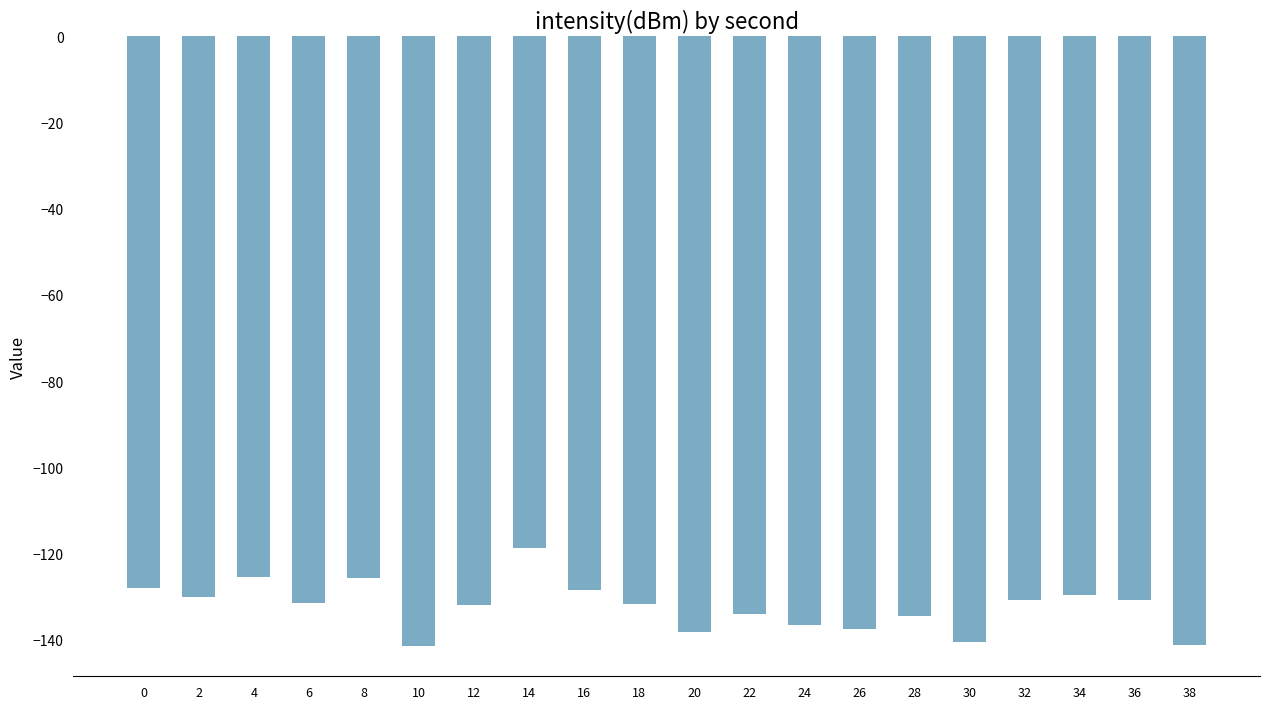

At which category does the chart reach its peak across all series?

14